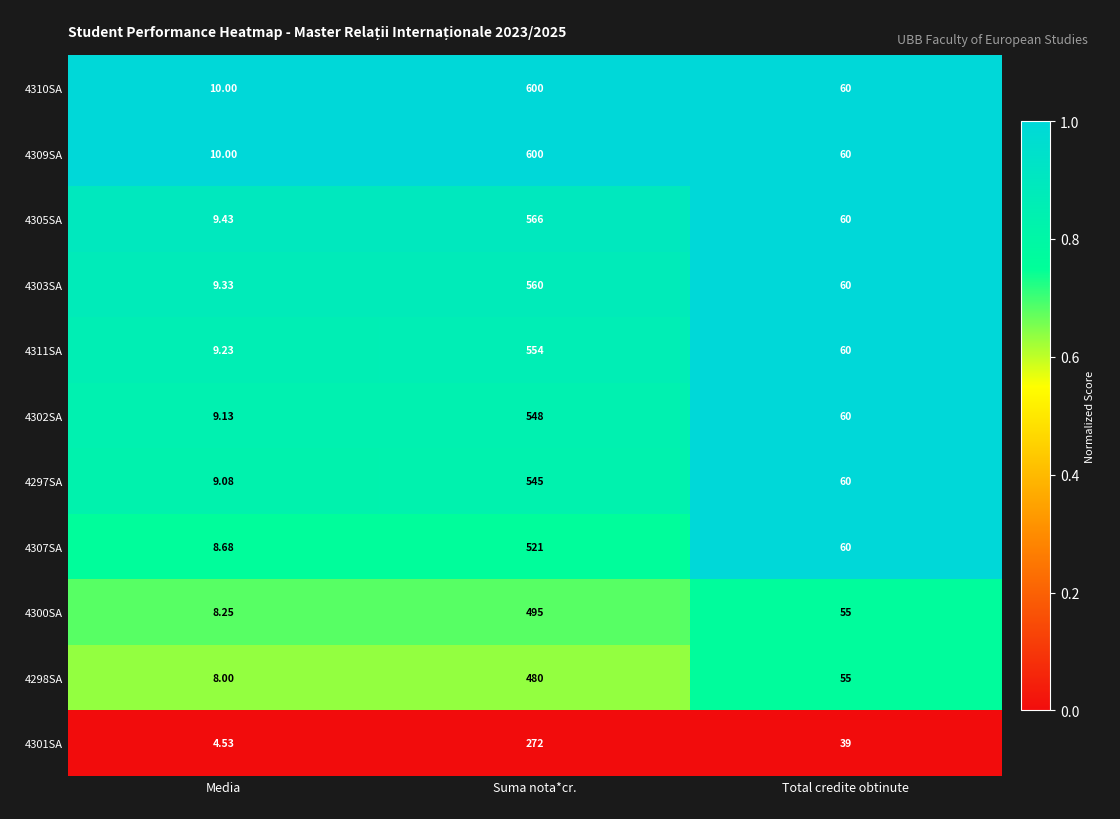

Rank the categories by 4310SA value from lowest to highest.

Media, Total credite obtinute, Suma nota*cr.